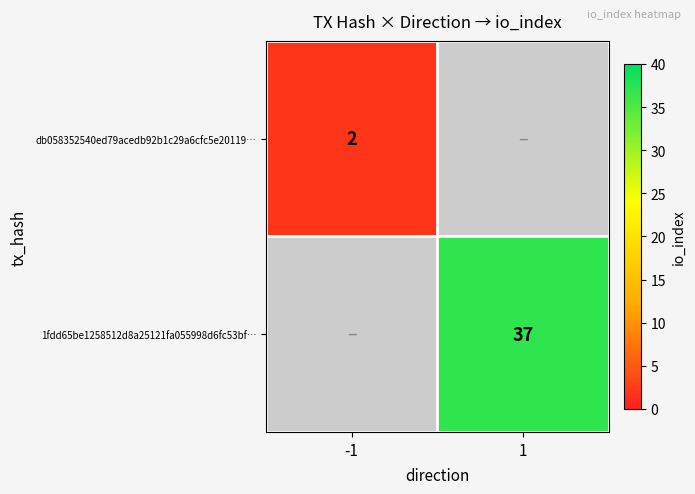

The 1fdd65be1258512d8a25121fa055998d6fc53bf… series shows 62 at 1. True or false?

False